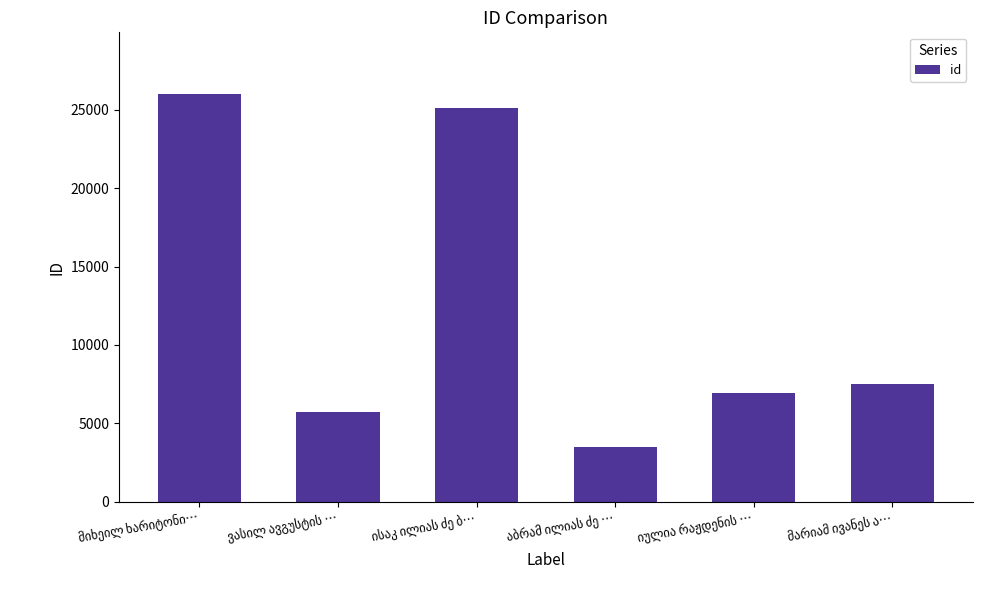

Does the chart contain any negative values?

No